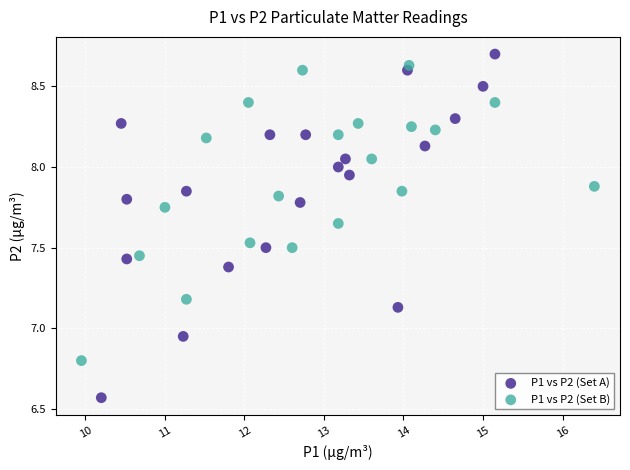

Which series reaches the minimum Y coordinate?

P1 vs P2 (Set A)